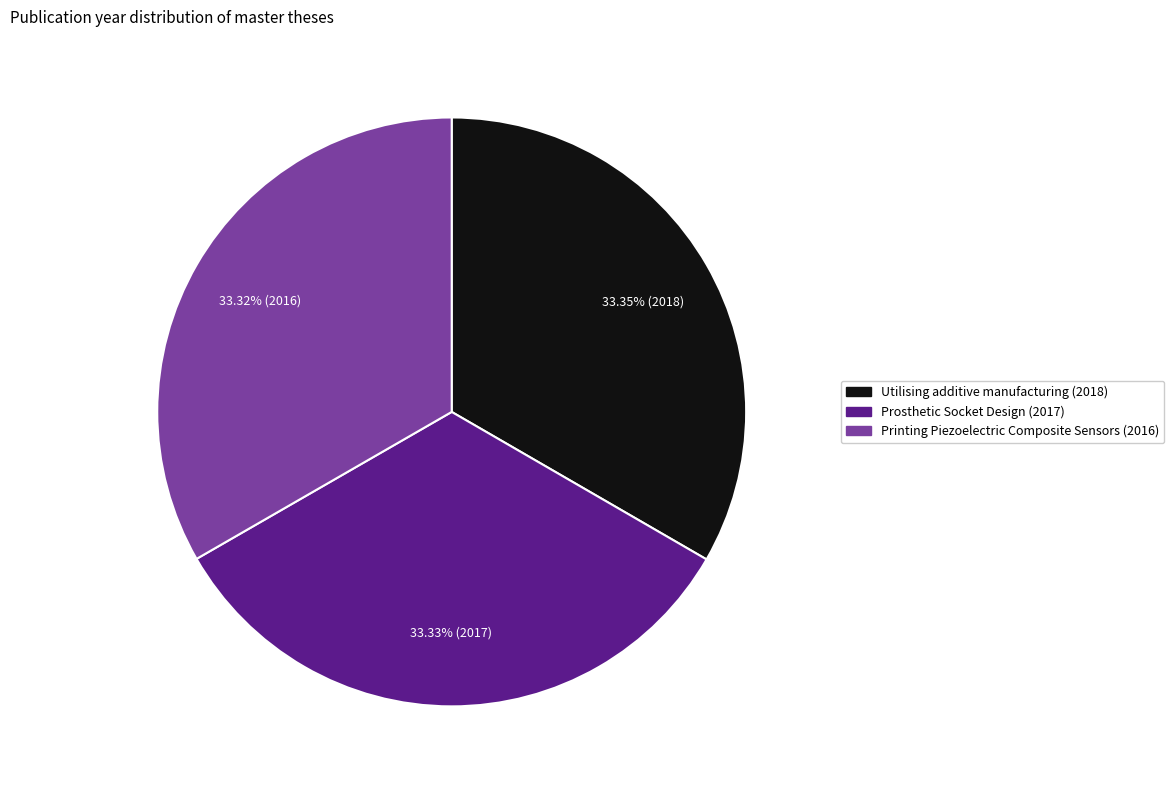

How many slices are in this pie chart?

3